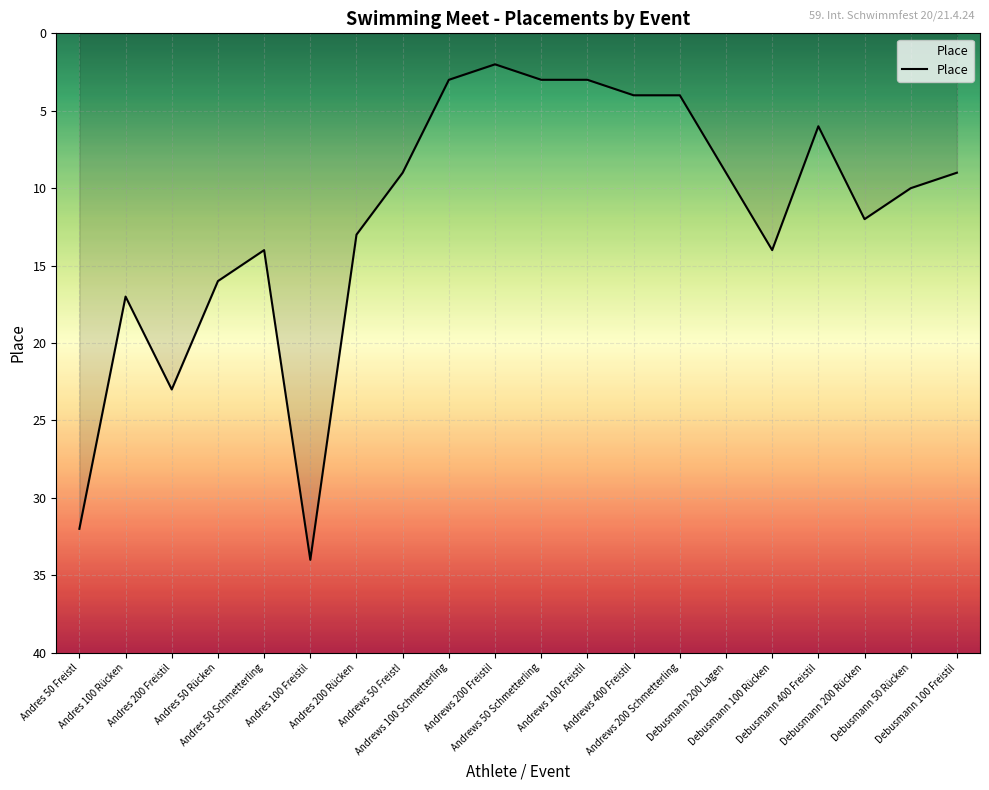

What is the maximum value shown in the chart?

34